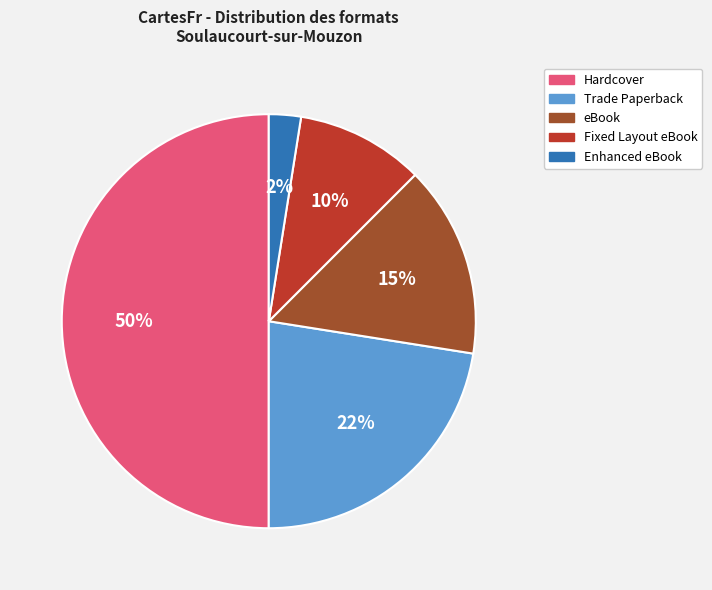

To the nearest percent, what is the average slice percentage?

20%